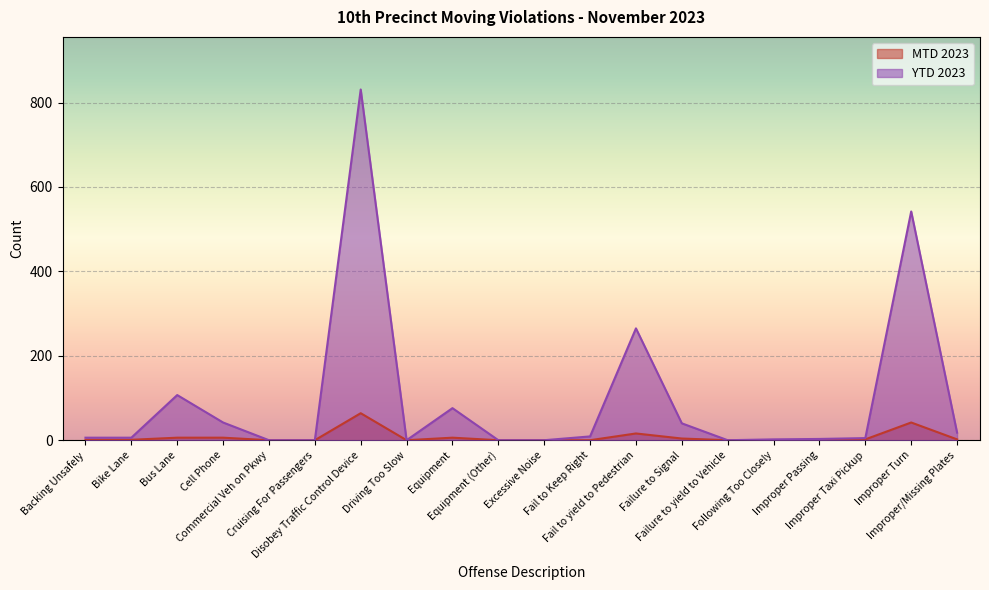

Rank the series by their maximum value, from highest to lowest.

YTD 2023, MTD 2023